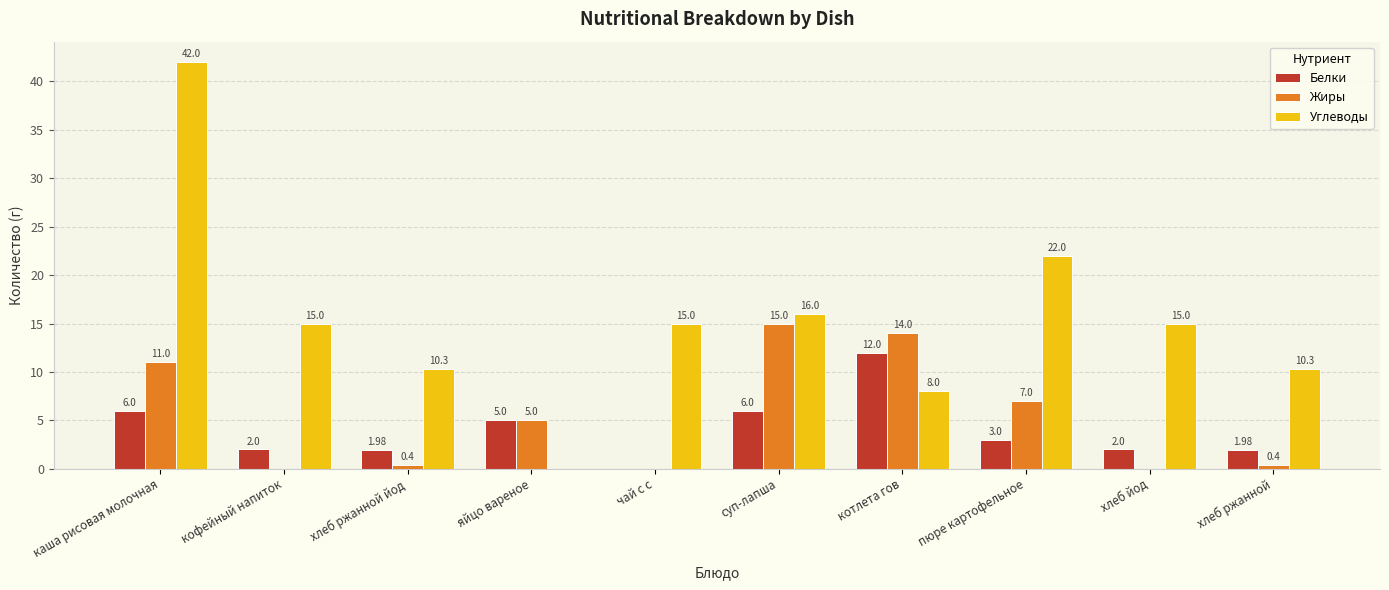

At which label does Углеводы first exceed 15?

каша рисовая молочная